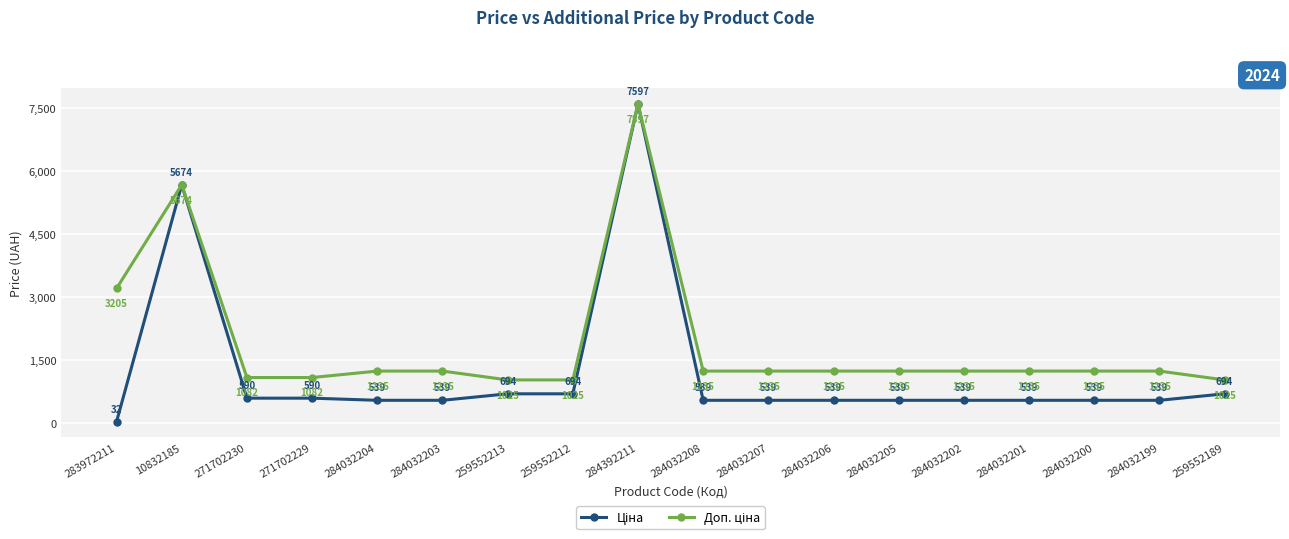

At how many categories does at least one series exceed 94?

18